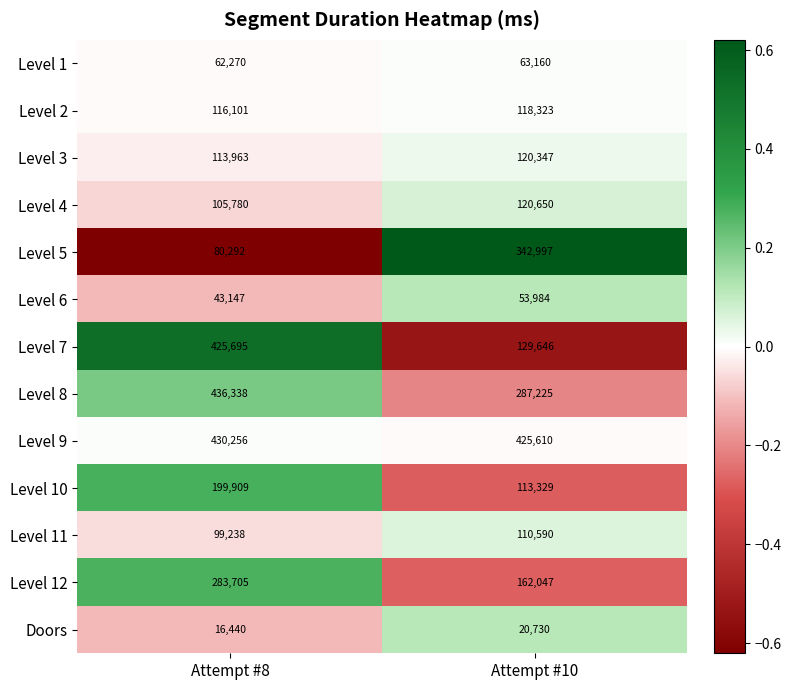

Which series changed the most between Attempt #8 and Attempt #10?

Level 7